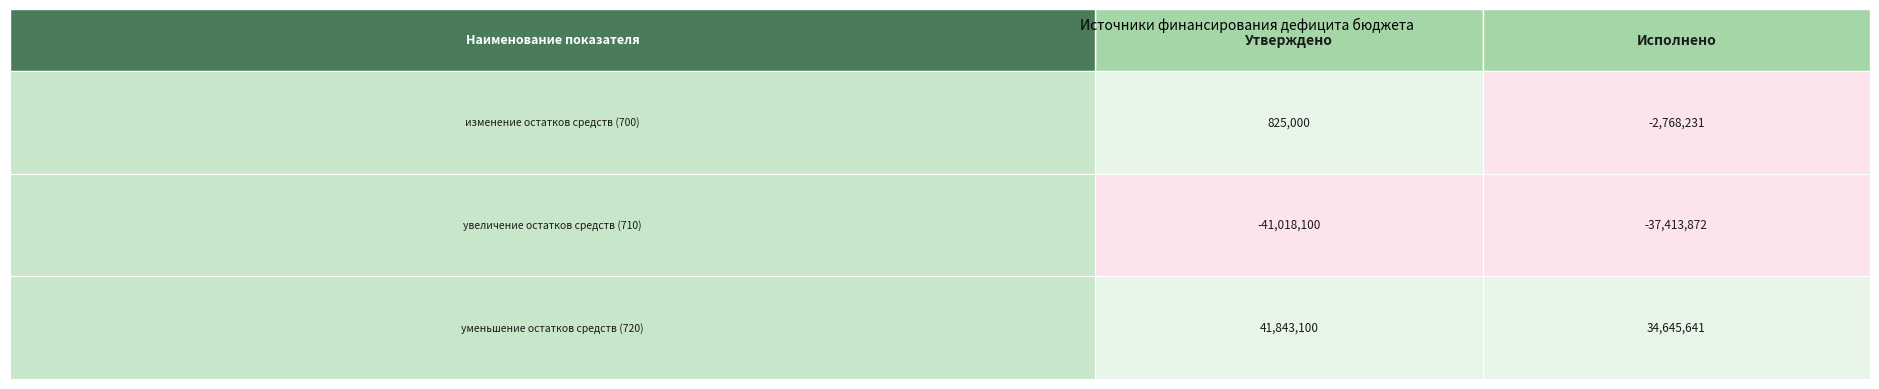

True or false: увеличение остатков средств (710) has a value of -17244262.8 at 0.

False